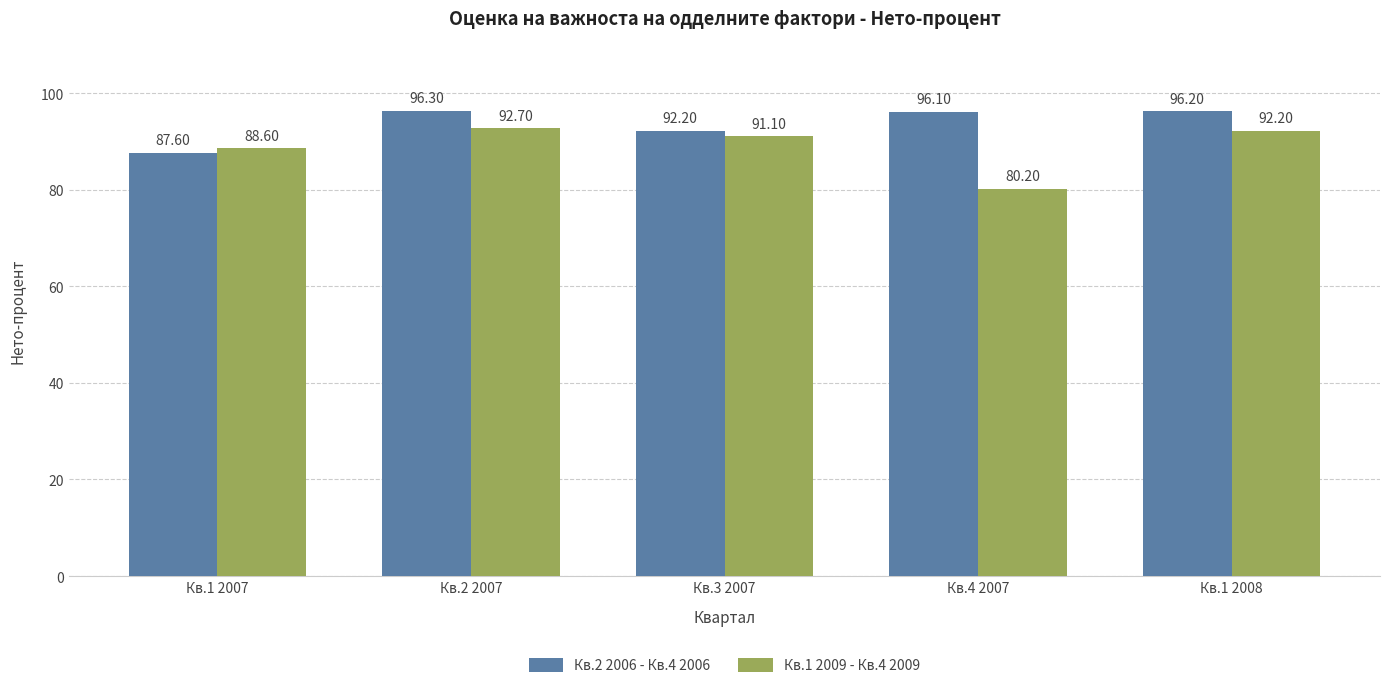

What is the spread (max minus min) of values at Кв.2 2007?

3.6